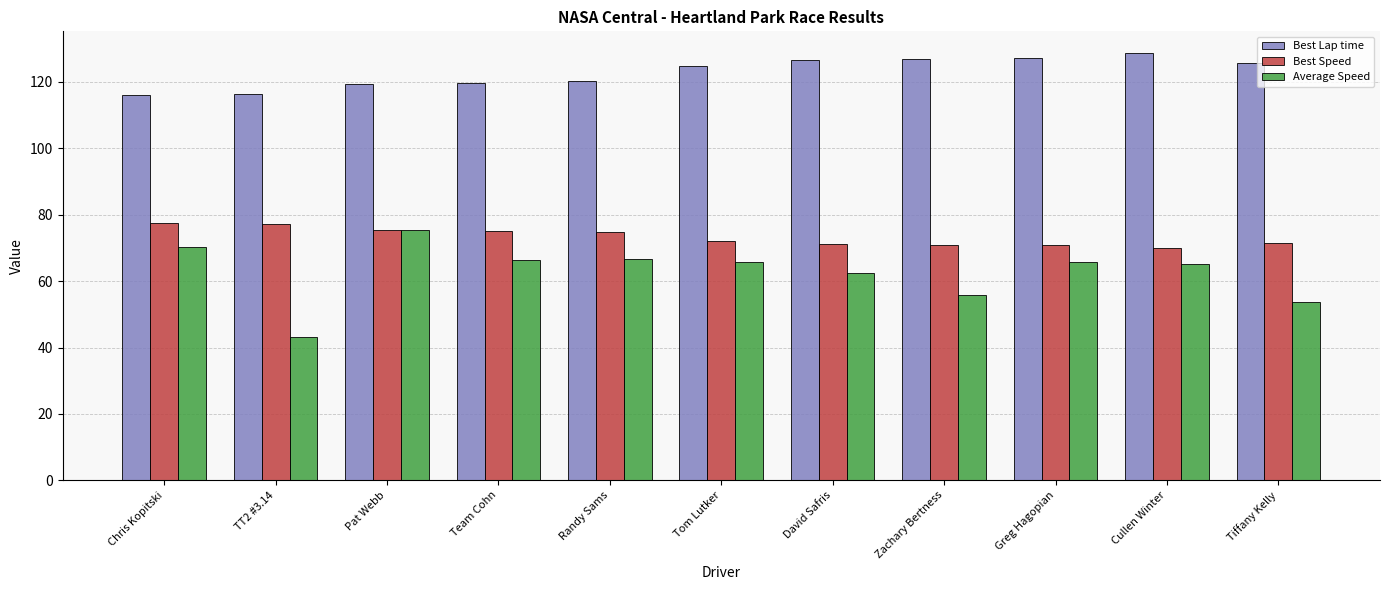

At which category does the chart reach its peak across all series?

Cullen Winter